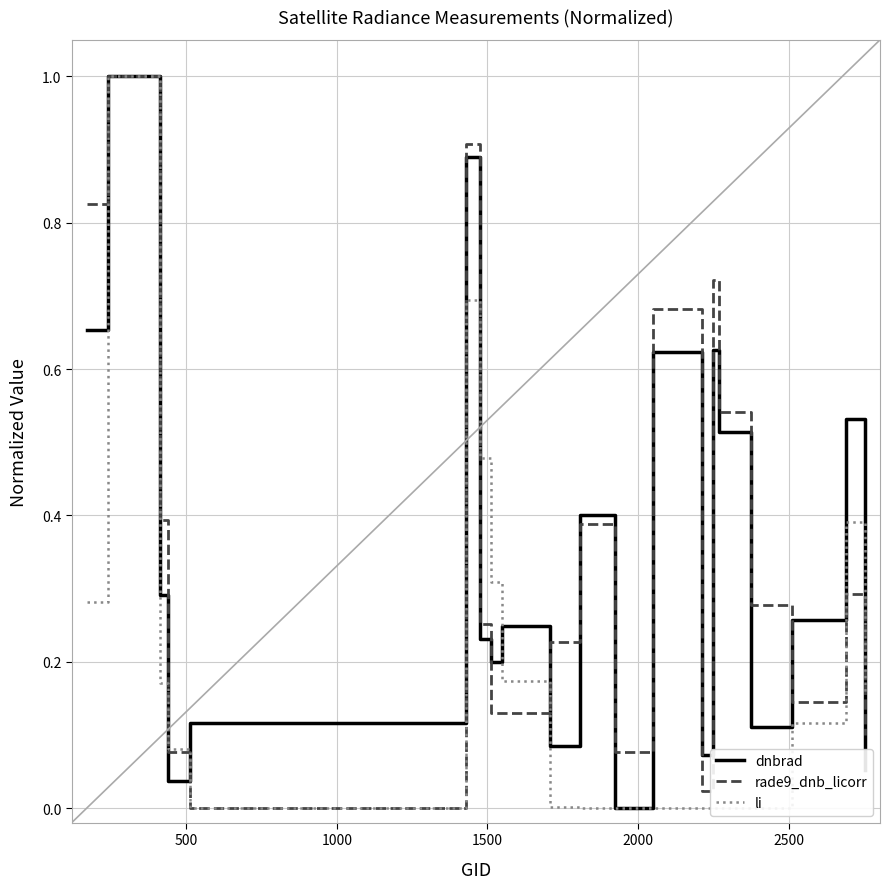

Rank the series by their maximum value, from highest to lowest.

dnbrad, rade9_dnb_licorr, li